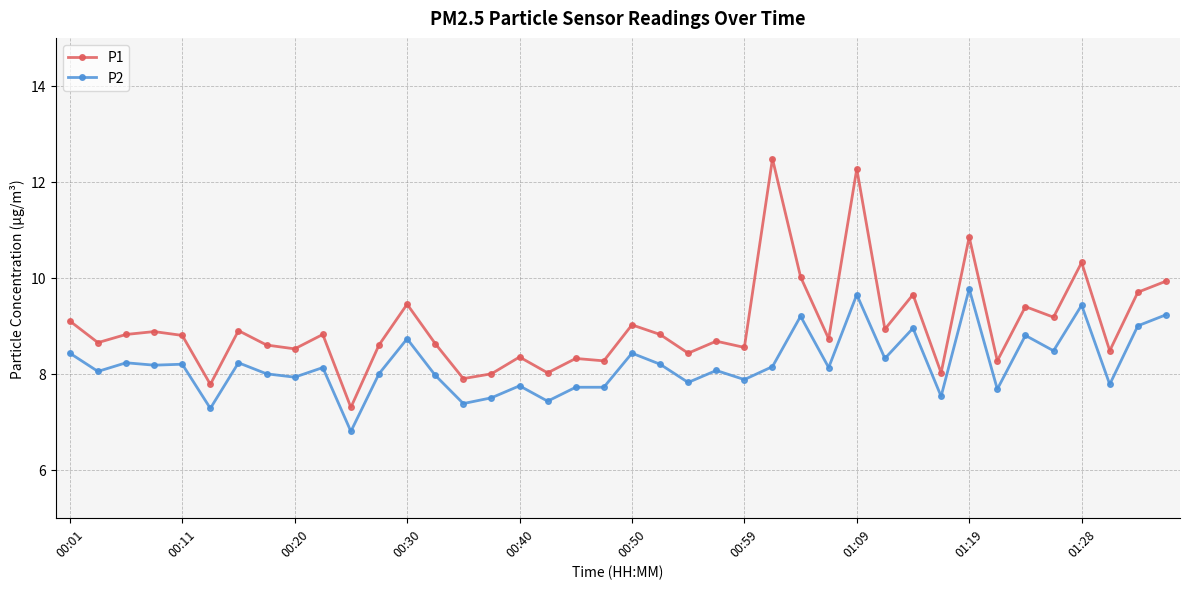

Count the number of data series in this chart.

2